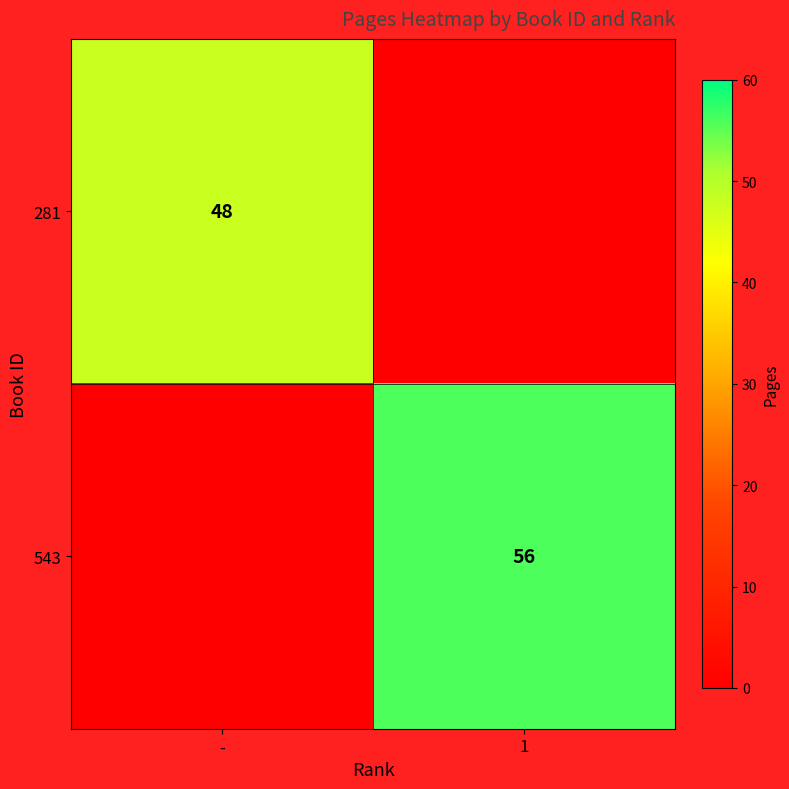

True or false: 281 has a value of 48 at -.

True